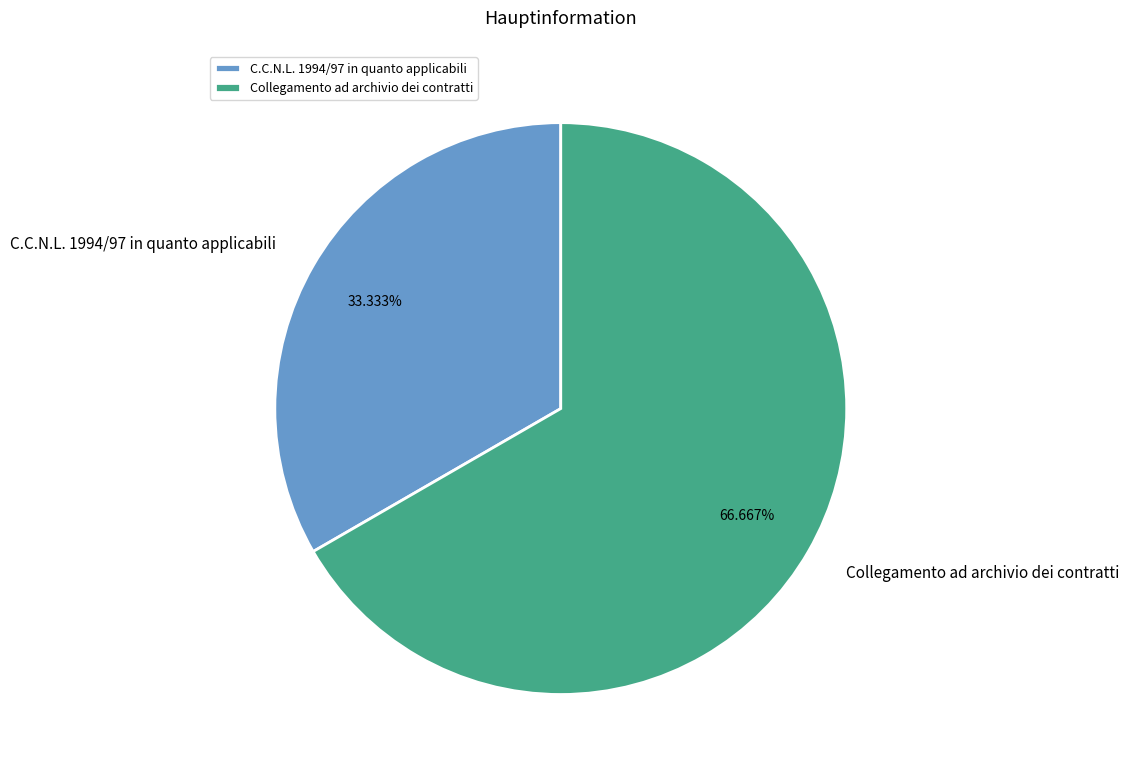

Rank the categories by value from highest to lowest.

Collegamento ad archivio dei contratti, C.C.N.L. 1994/97 in quanto applicabili